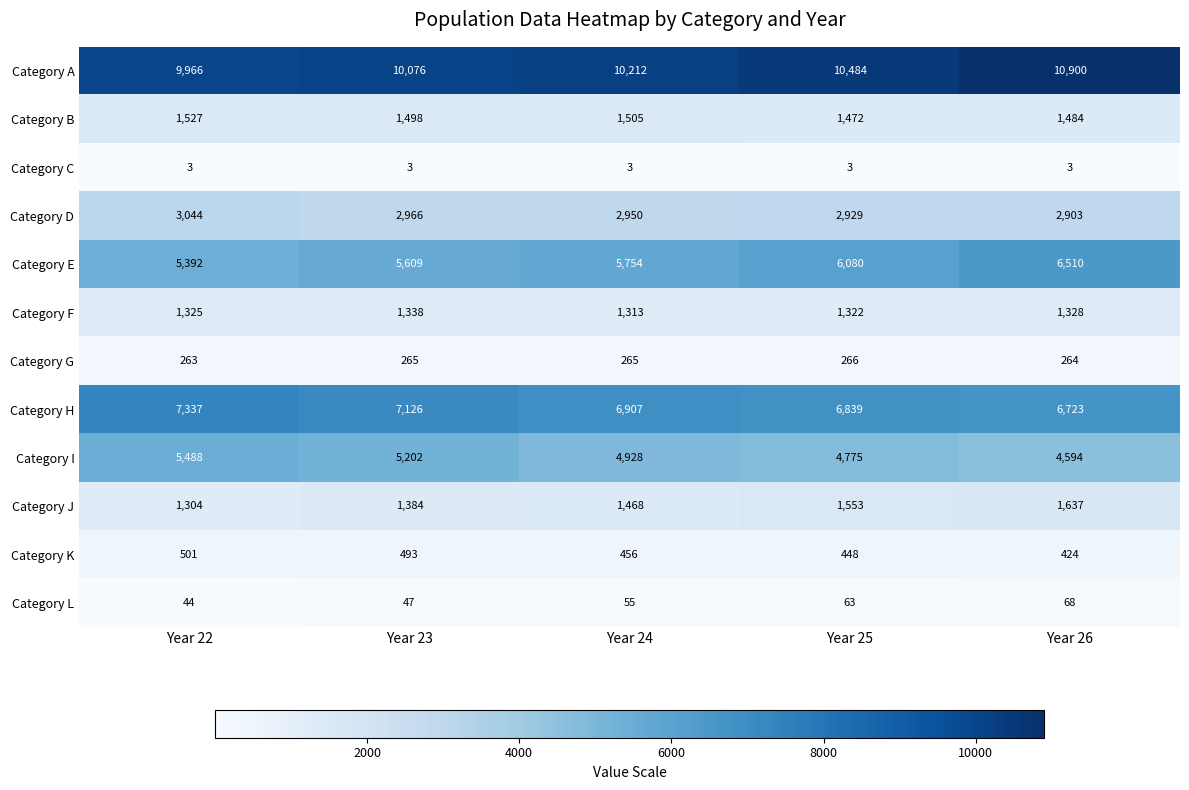

Count the number of categories in the chart.

5